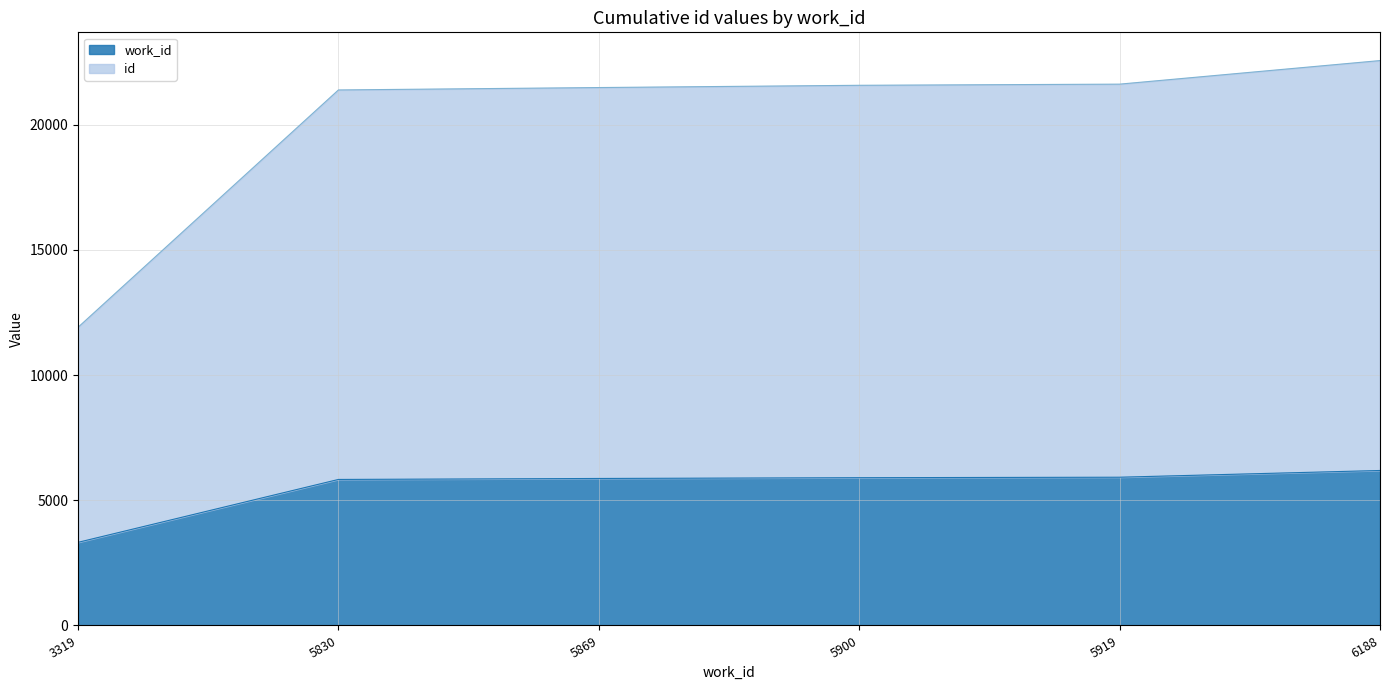

At which category is the sum across all series the highest?

6188